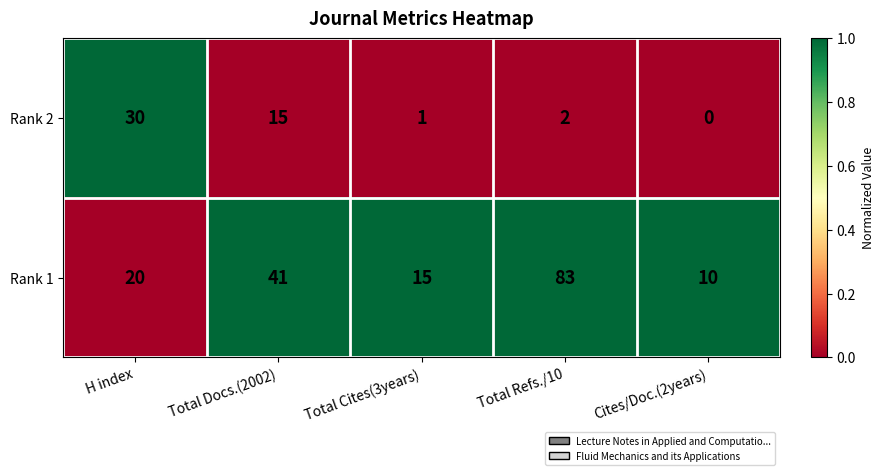

What is the total value across all series at Total Docs.(2002)?

56